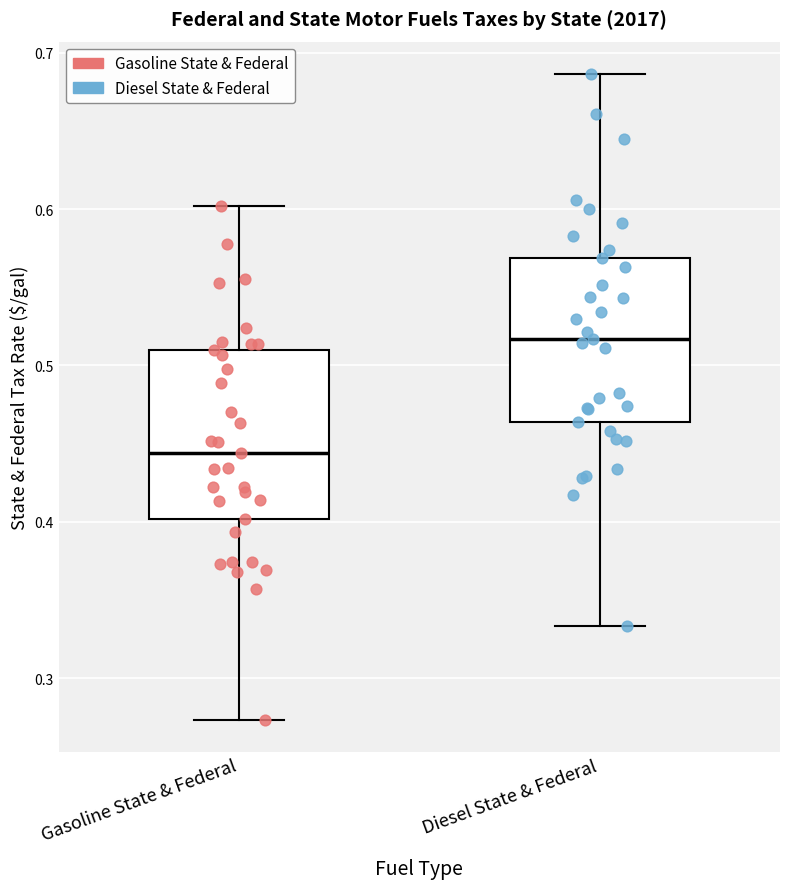

Reading left to right, read every box against the y-axis: the position of its median line, the range the box covers, and the ends of its whiskers. The values are not printed on the chart, so give them approximately, as read against the axis.

Gasoline State & Federal: median 0.44, box 0.40 to 0.51, whiskers 0.27 to 0.60
Diesel State & Federal: median 0.52, box 0.46 to 0.57, whiskers 0.33 to 0.69